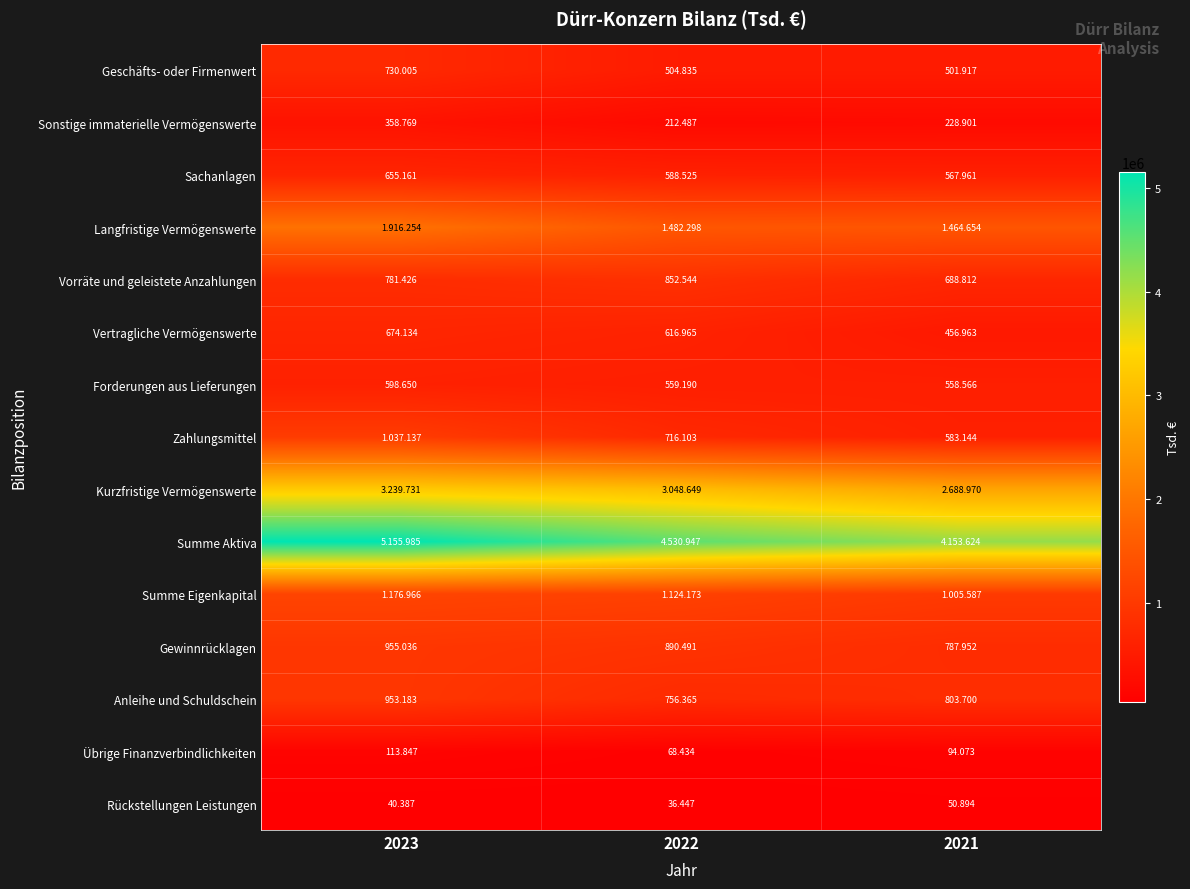

How many data points in Langfristige Vermögenswerte are less than 1482298?

1